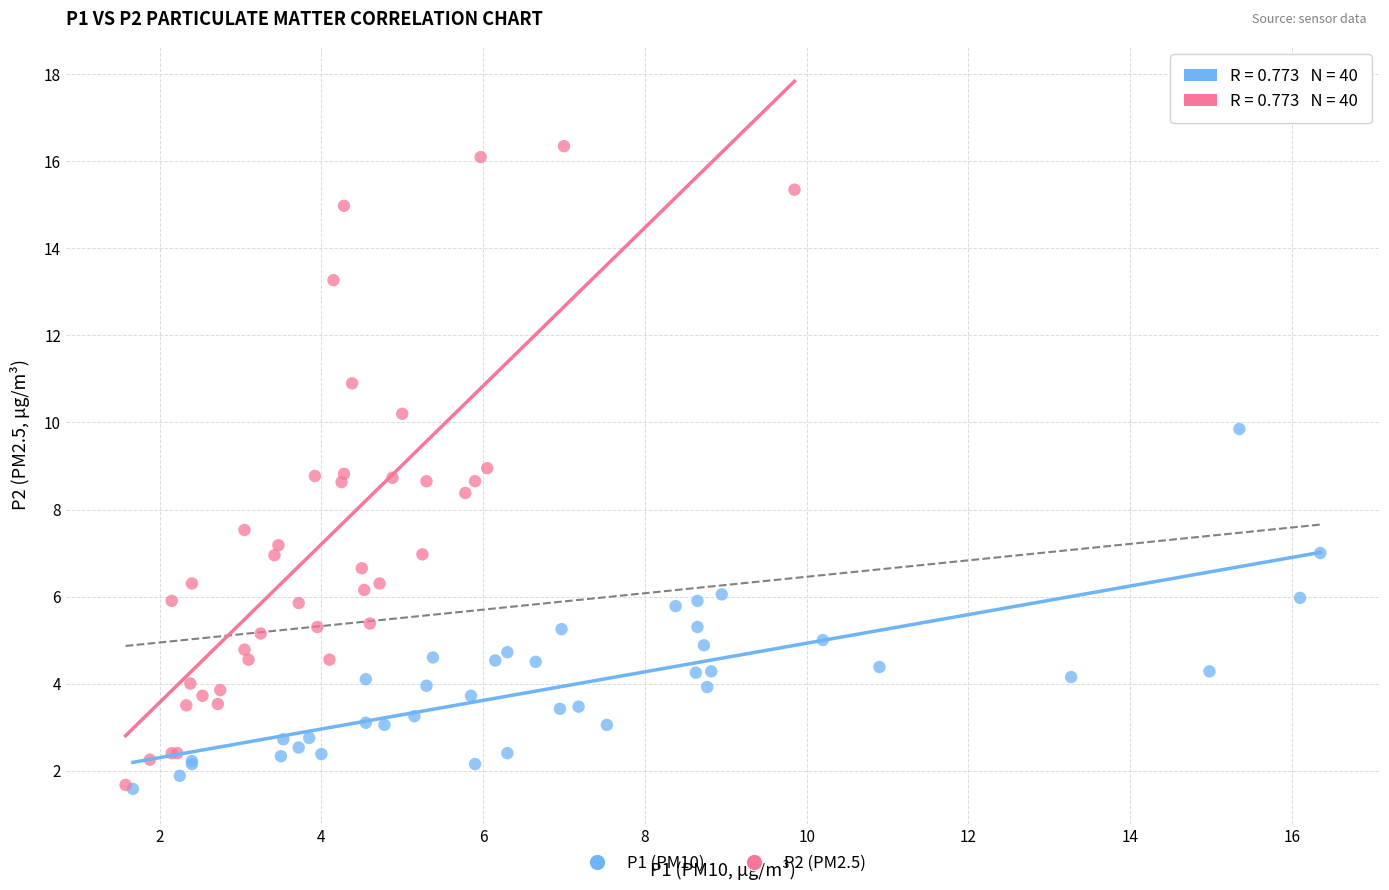

Which series reaches the maximum Y coordinate?

P2 (PM2.5)